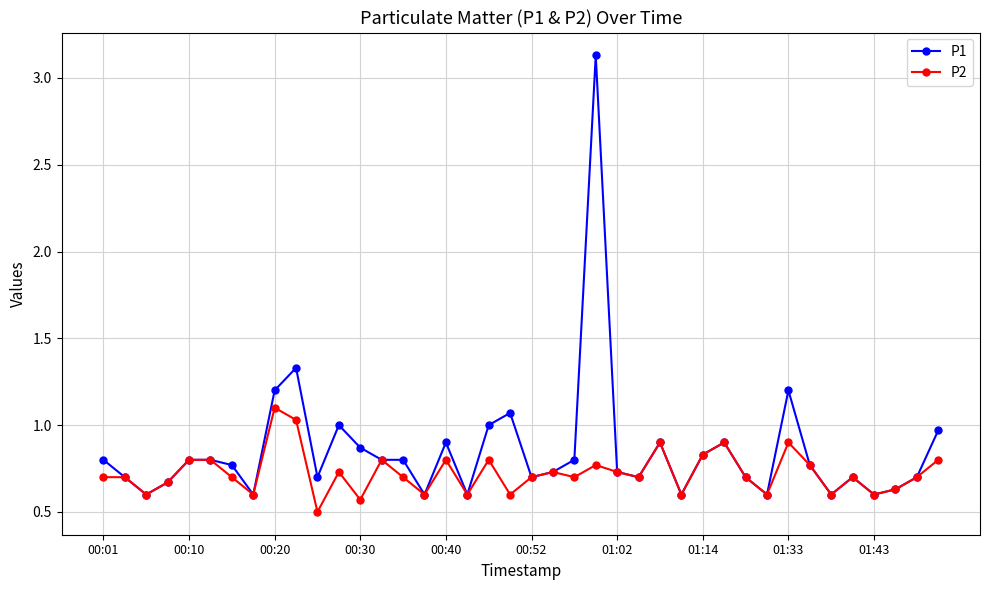

Which series has the largest range (max minus min)?

P1